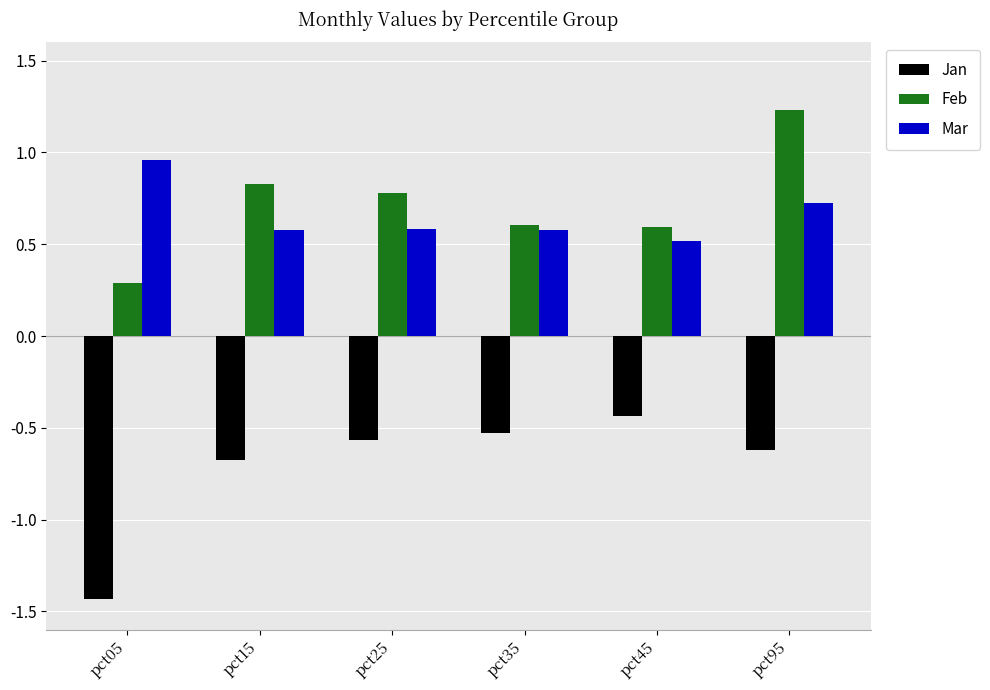

Which category has the lowest value in the Feb series?

pct05